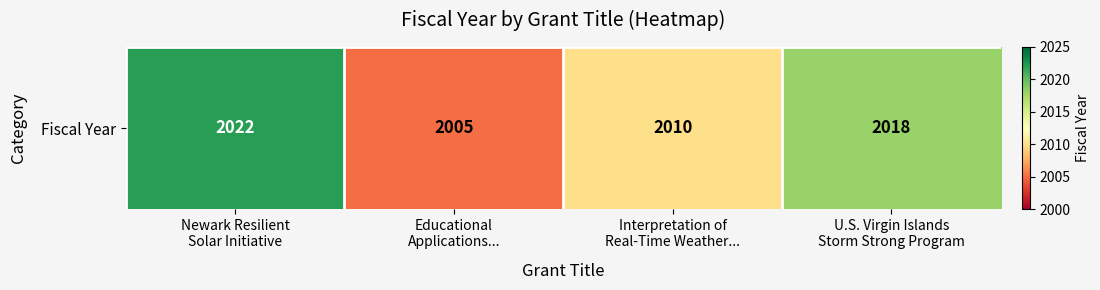

The value at Interpretation of
Real-Time Weather... is 3045. True or false?

False